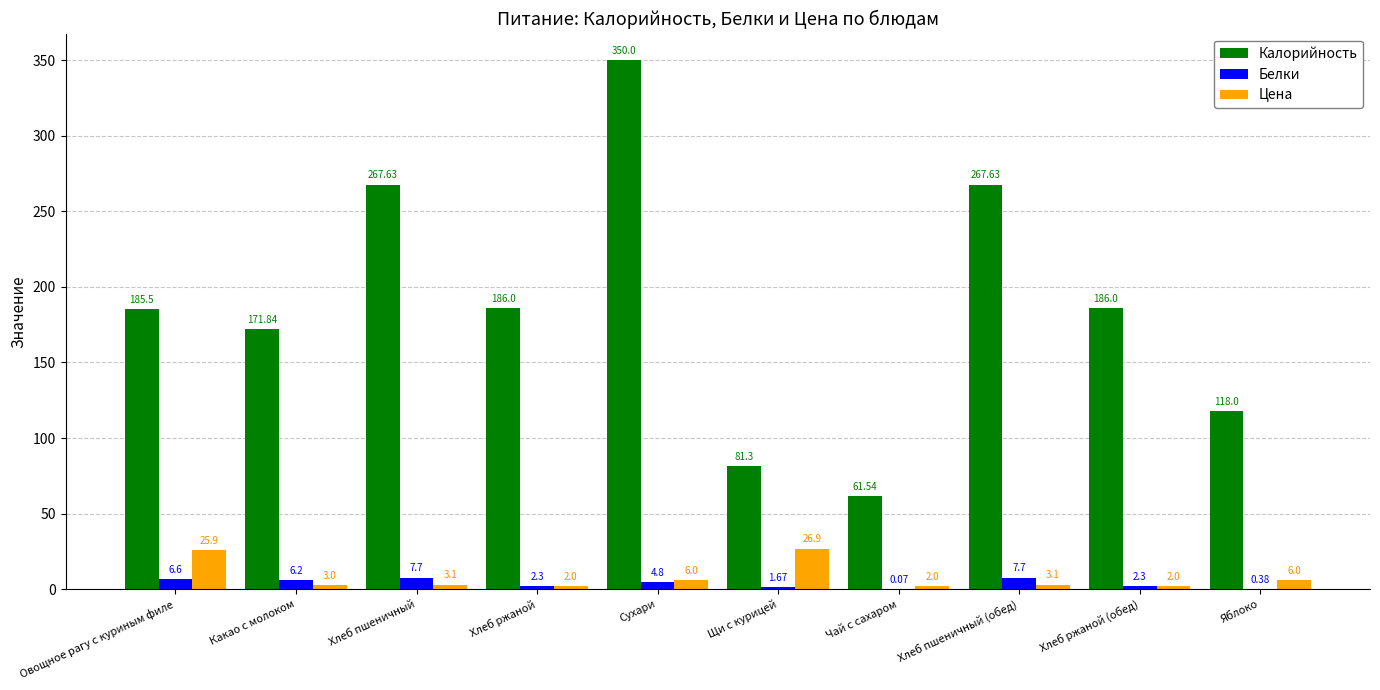

Which series has the largest total across all categories?

Калорийность